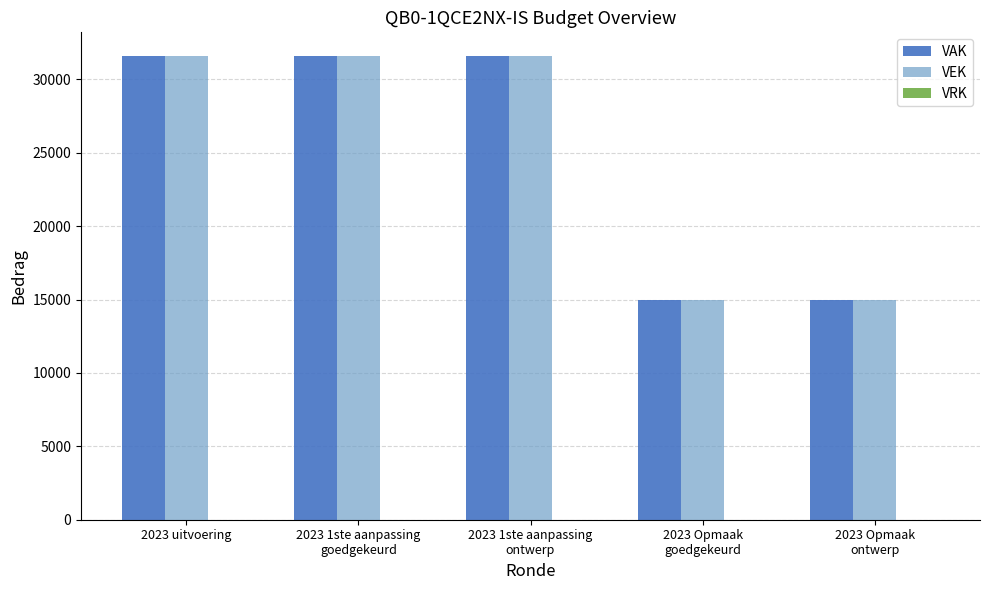

What is the label of the 3rd bar from the right?

2023 1ste aanpassing
ontwerp